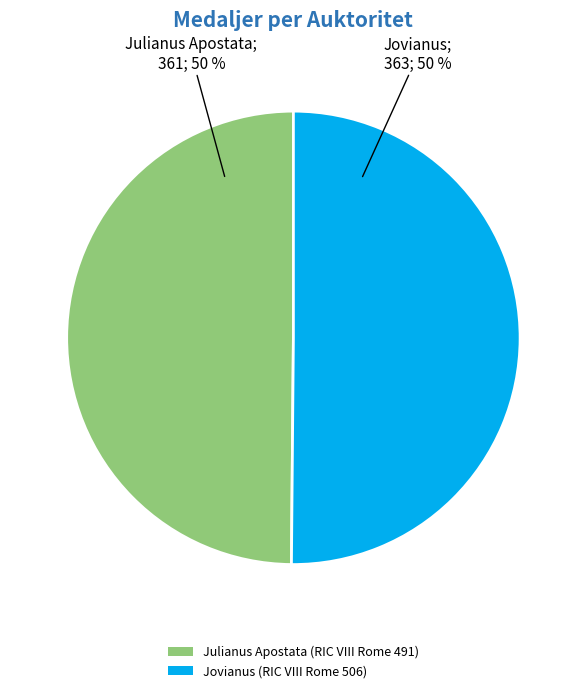

What percentage is the Jovianus (RIC VIII Rome 506) slice, to the nearest percent?

50%